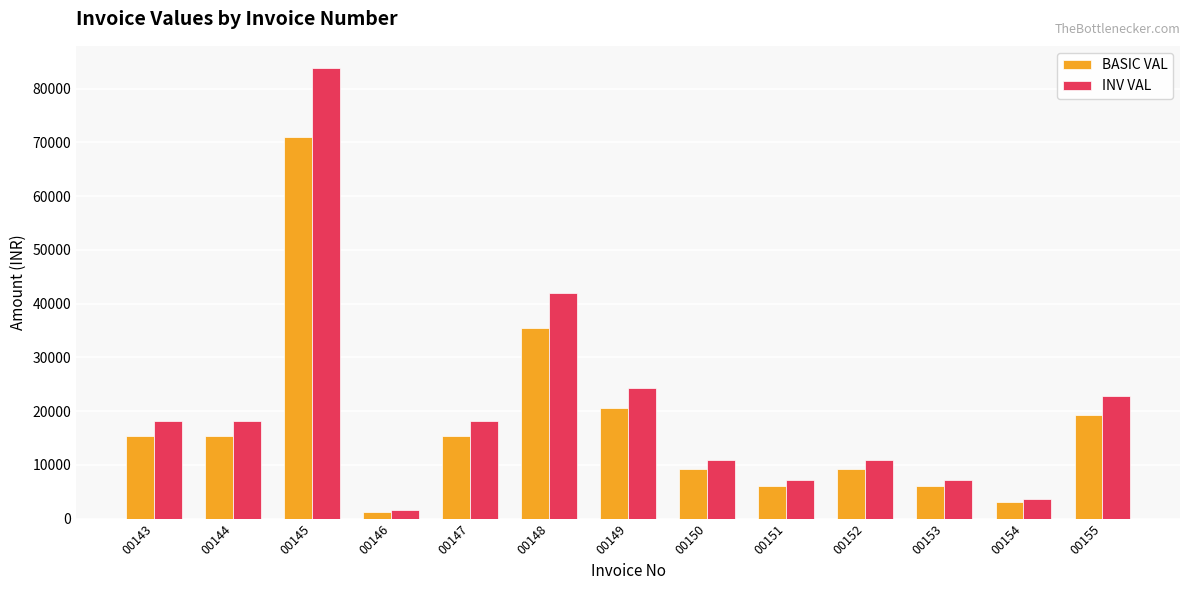

At how many categories does at least one series exceed 12435?

7